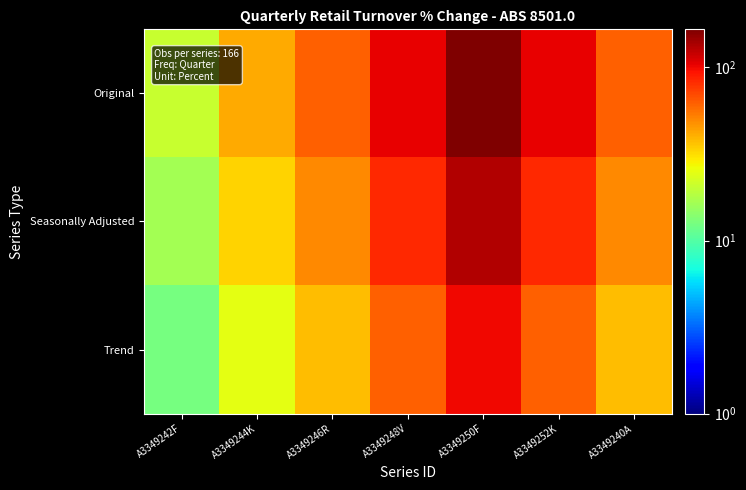

Reading left to right, what are all the values shown in this chart?

Original: A3349242F=20.8	A3349244K=41.5	A3349246R=62.2	A3349248V=103.8	A3349250F=166.0	A3349252K=103.8	A3349240A=62.2
Seasonally Adjusted: A3349242F=16.6	A3349244K=33.2	A3349246R=49.8	A3349248V=83.0	A3349250F=132.8	A3349252K=83.0	A3349240A=49.8
Trend: A3349242F=12.4	A3349244K=24.9	A3349246R=37.3	A3349248V=62.2	A3349250F=99.6	A3349252K=62.2	A3349240A=37.3